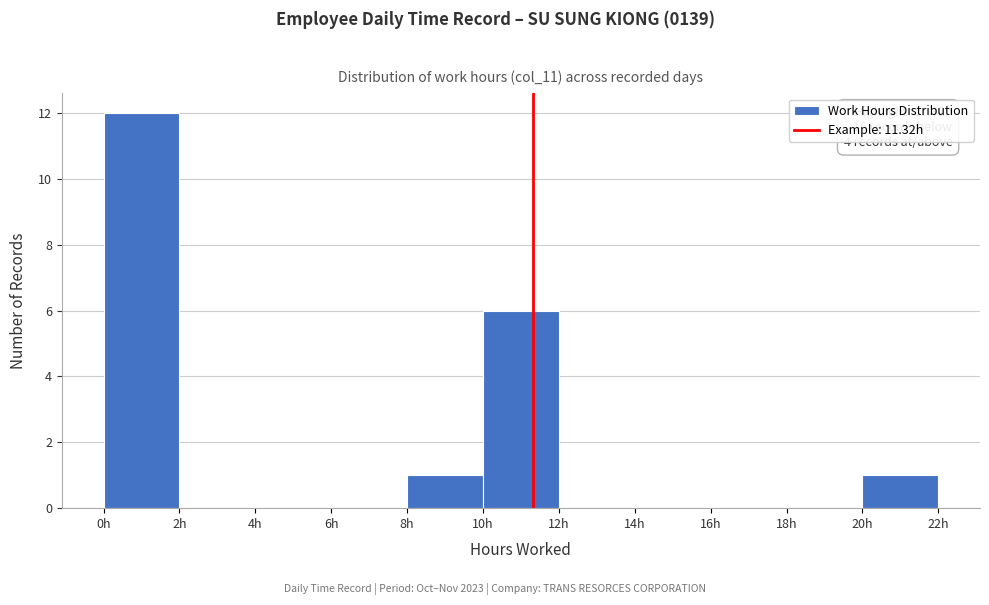

Which range on the x-axis has the tallest bar?

0 to 2